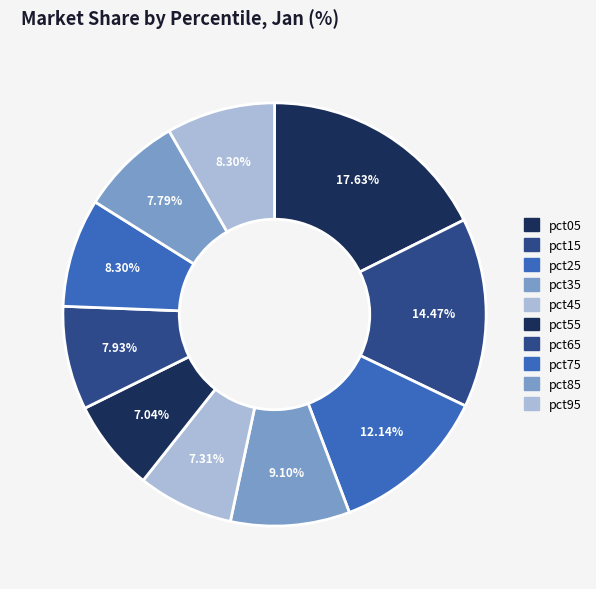

To the nearest percent, what is the difference between the pct35 and pct95 slice percentages?

1%